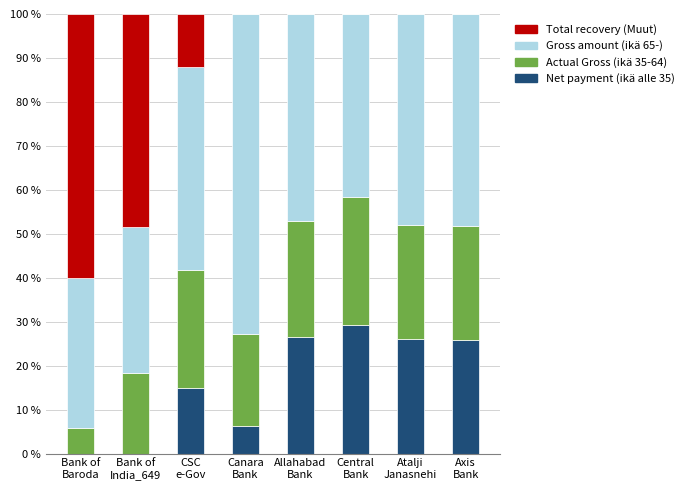

What is the maximum value for Net payment (ikä alle 35)?

29.2